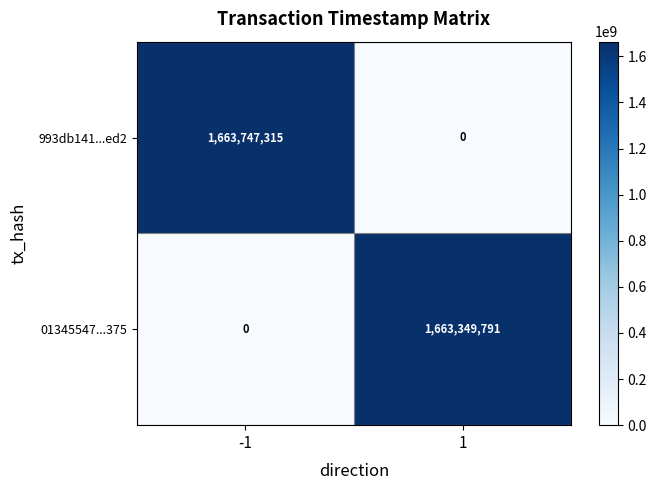

Reading left to right, extract all data points from this chart.

993db141...ed2: 1663747315	0
01345547...375: 0	1663349791